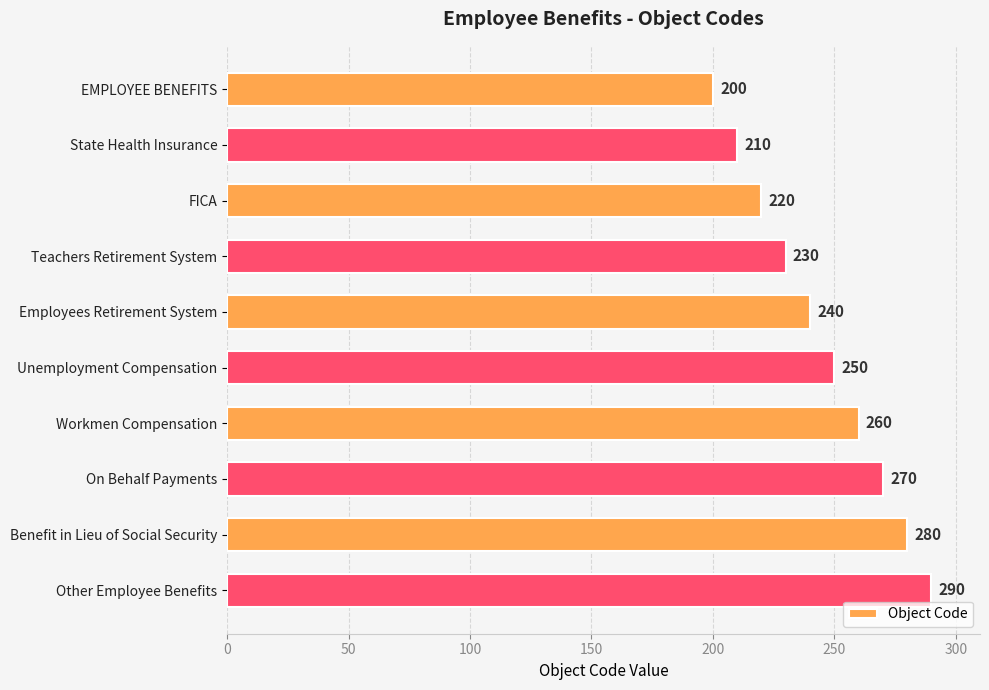

Reading top to bottom, what are all the values shown in this chart?

EMPLOYEE BENEFITS=200	State Health Insurance=210	FICA=220	Teachers Retirement System=230	Employees Retirement System=240	Unemployment Compensation=250	Workmen Compensation=260	On Behalf Payments=270	Benefit in Lieu of Social Security=280	Other Employee Benefits=290